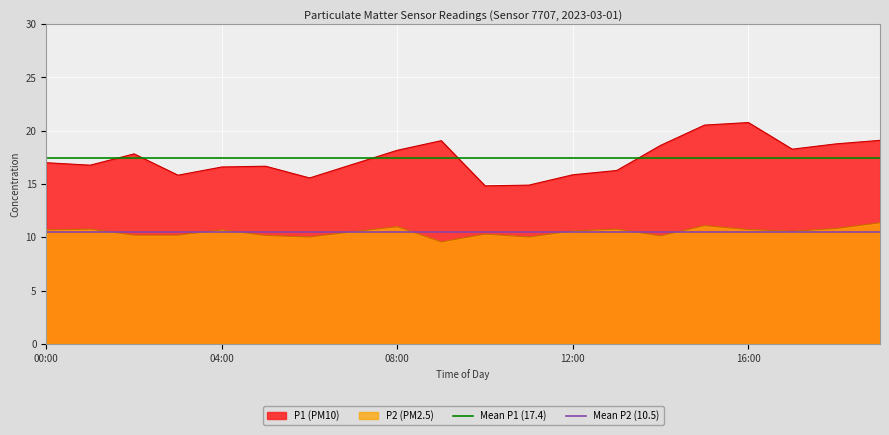

Is it true that Mean P2 (10.5) equals 10.5 at 04:00?

True